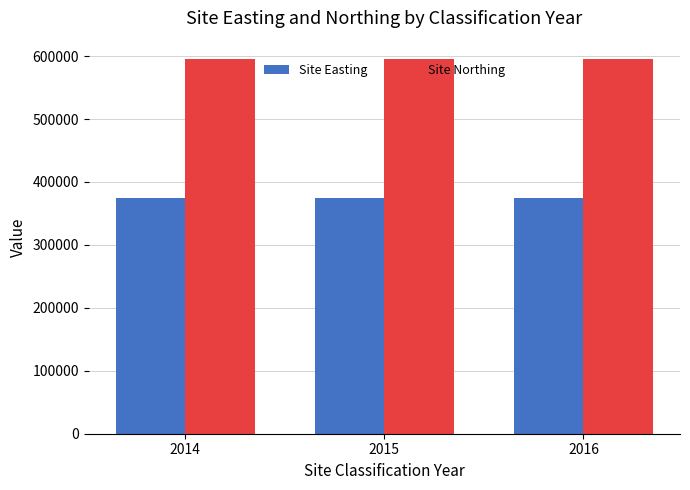

At how many categories does at least one series exceed 468509?

3